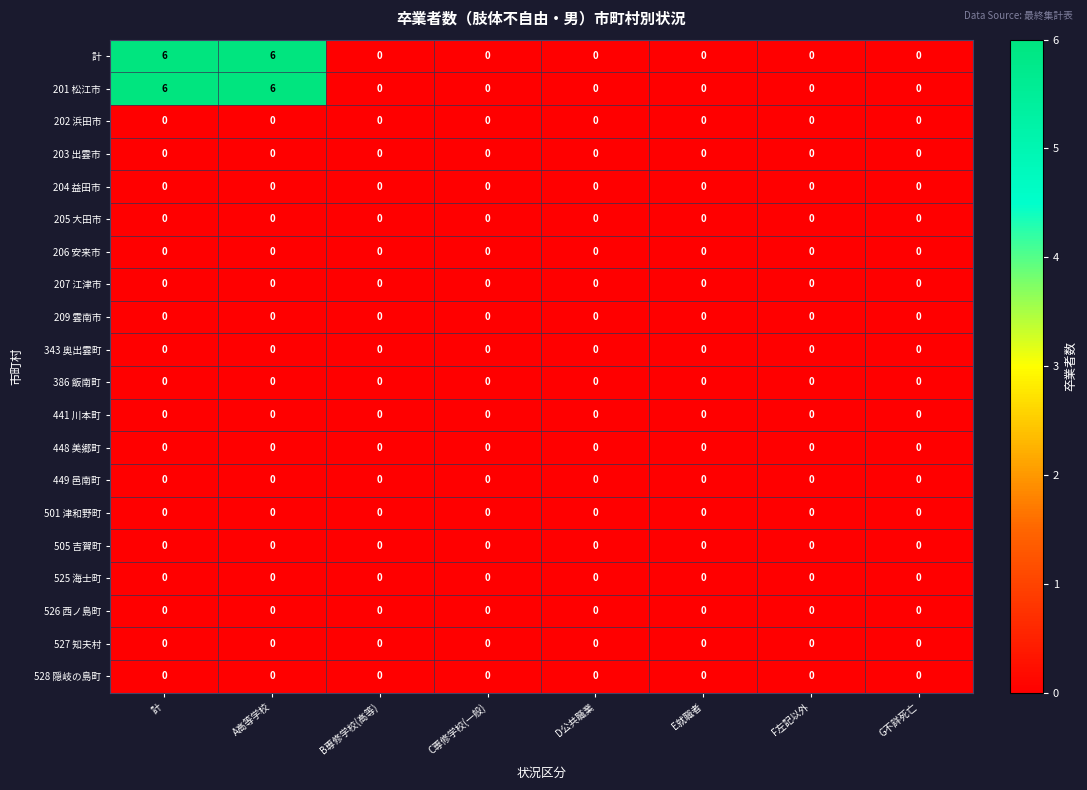

True or false: 205 大田市 has a value of 0 at A高等学校.

True